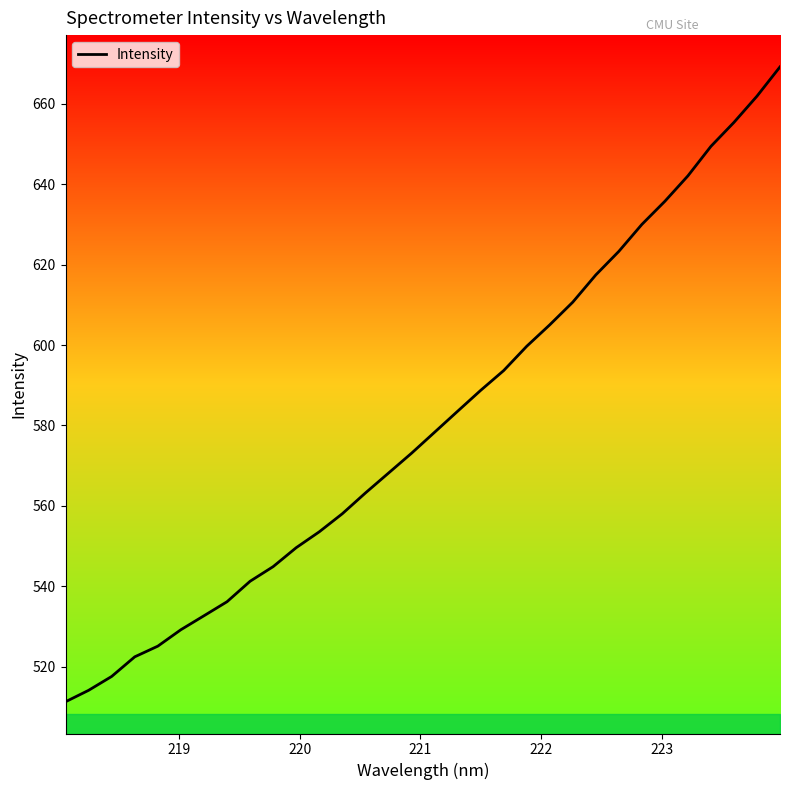

What is the greatest value displayed?

669.2